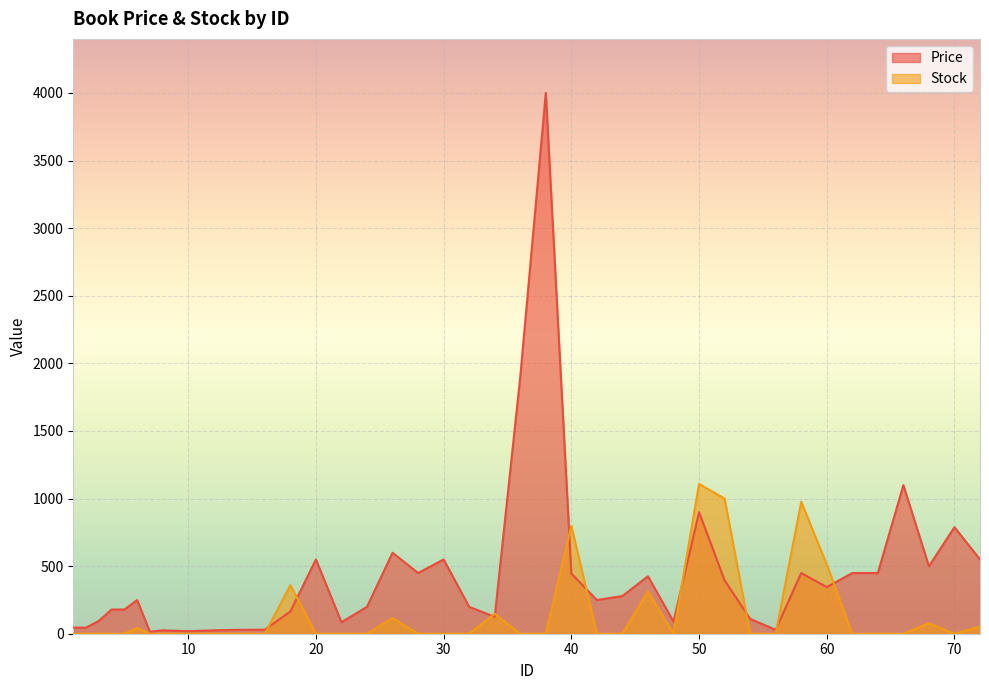

Which series has the widest spread of values?

Price